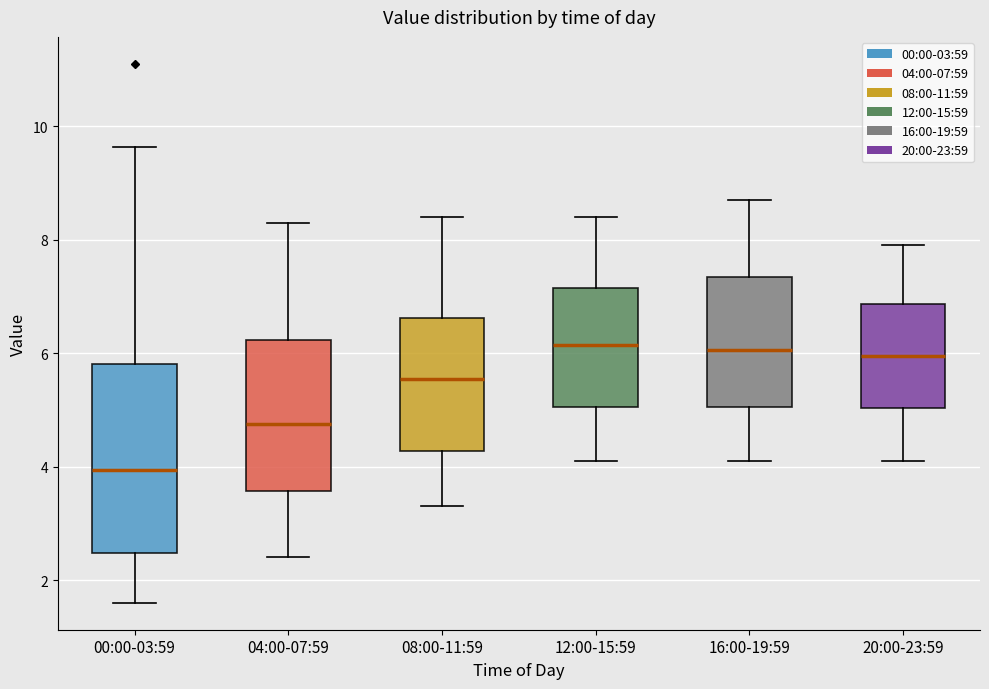

Reading left to right, transcribe this box plot: for each box, give where its median line is, the range the box spans, and where its two whiskers end, as read against the y-axis. The values are not printed on the chart, so give them approximately, as read against the axis.

00:00-03:59: median 4.0, box 2.4 to 5.8, whiskers 1.6 to 9.6
04:00-07:59: median 4.8, box 3.6 to 6.2, whiskers 2.4 to 8.4
08:00-11:59: median 5.6, box 4.2 to 6.6, whiskers 3.4 to 8.4
12:00-15:59: median 6.2, box 5.0 to 7.2, whiskers 4.2 to 8.4
16:00-19:59: median 6.0, box 5.0 to 7.4, whiskers 4.2 to 8.8
20:00-23:59: median 6.0, box 5.0 to 6.8, whiskers 4.2 to 8.0